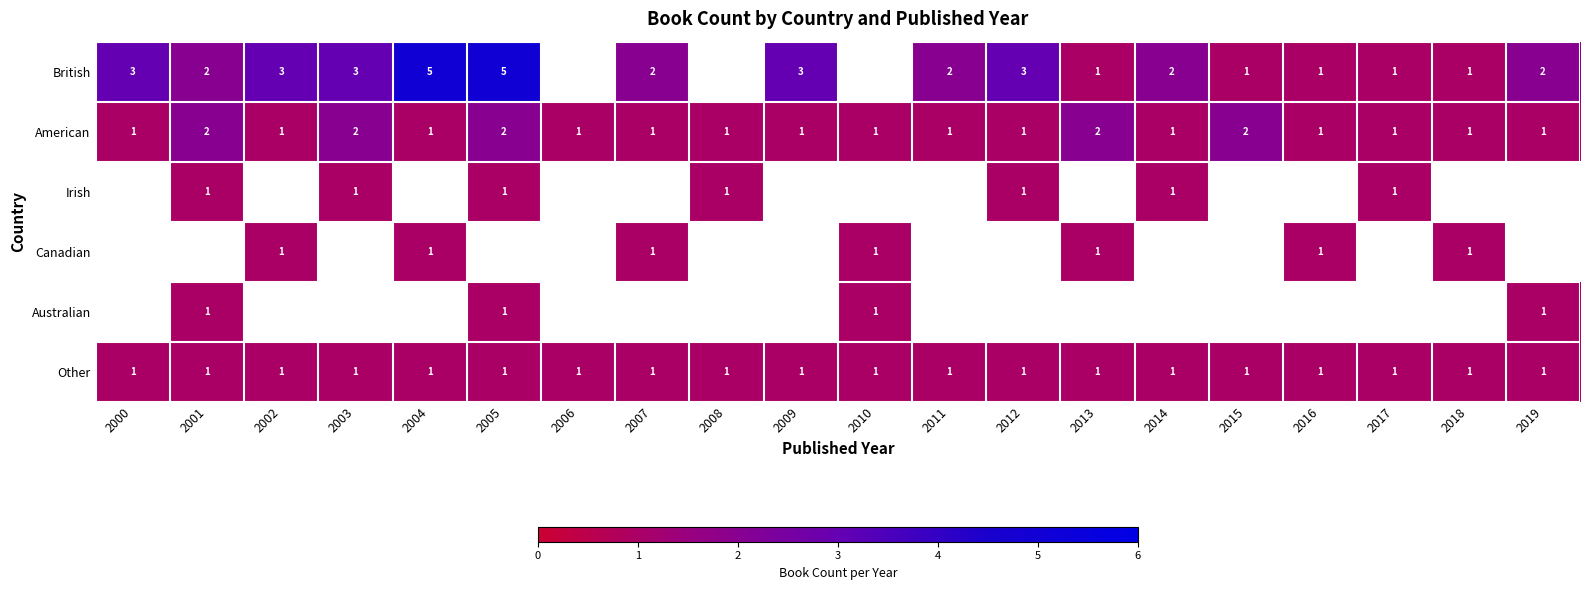

Which label corresponds to the smallest value in the chart?

2013